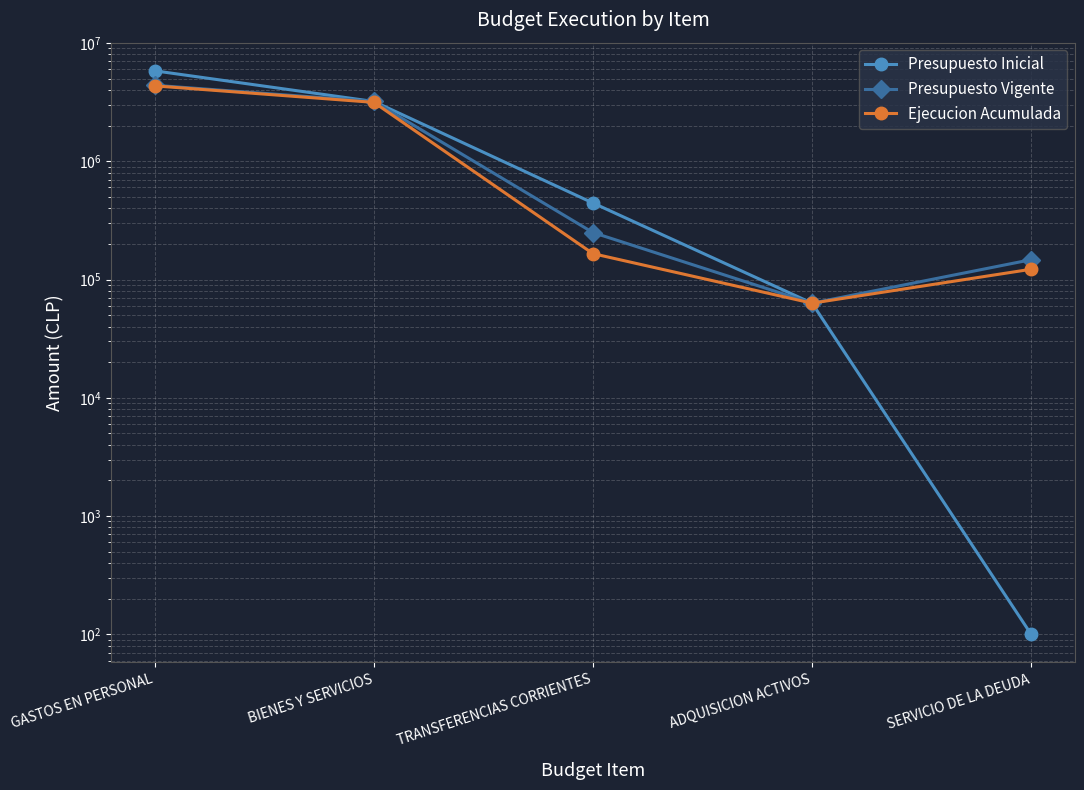

Reading left to right, what are all the values shown in this chart?

Presupuesto Inicial: 5816421	3201754	443545	63088	100
Presupuesto Vigente: 4389965	3201754	249545	63088	147128
Ejecucion Acumulada: 4340018	3147122	165484	63087	122112